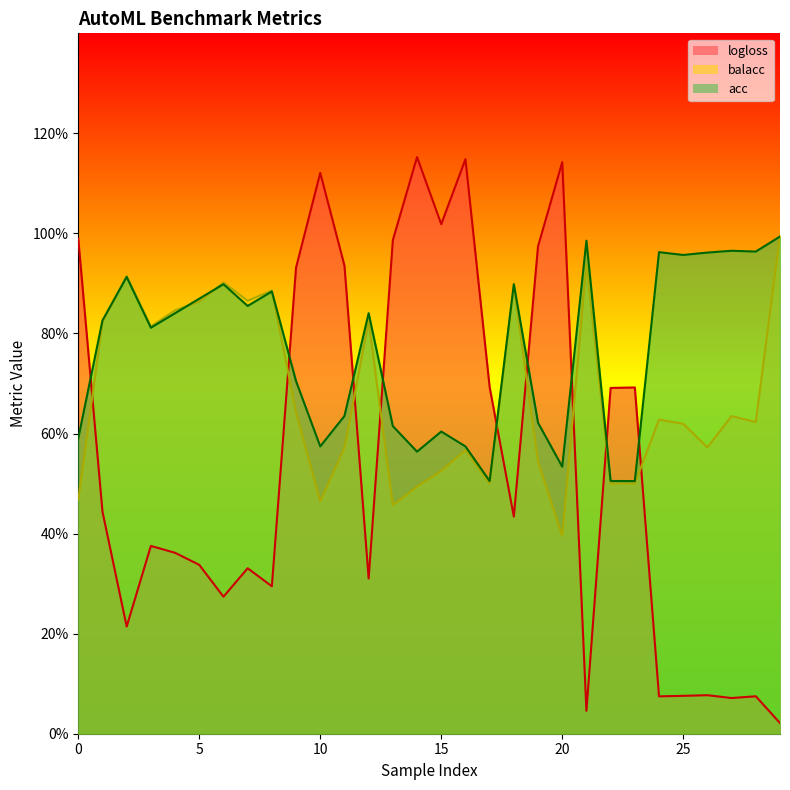

Does the chart display data point markers on the line(s)?

No